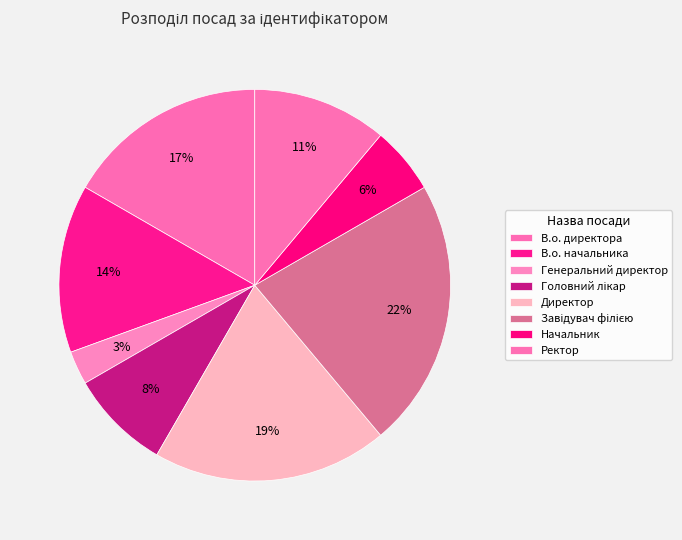

How many segments does this pie chart have?

8